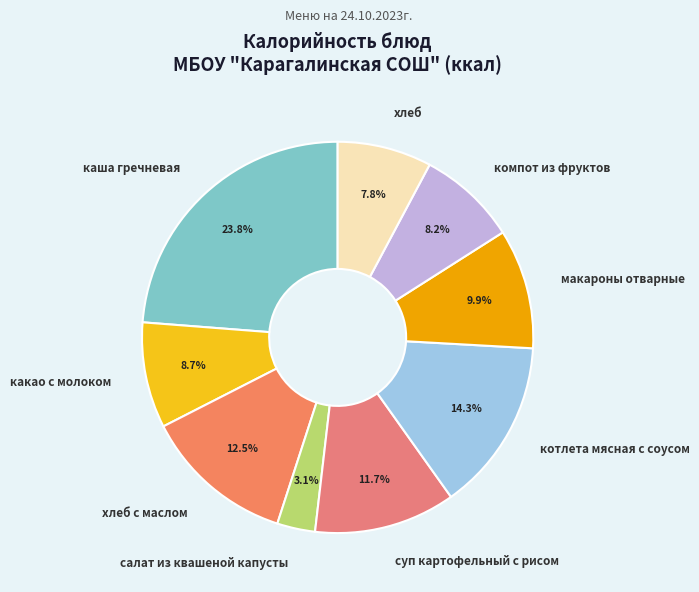

How many segments does this pie chart have?

9